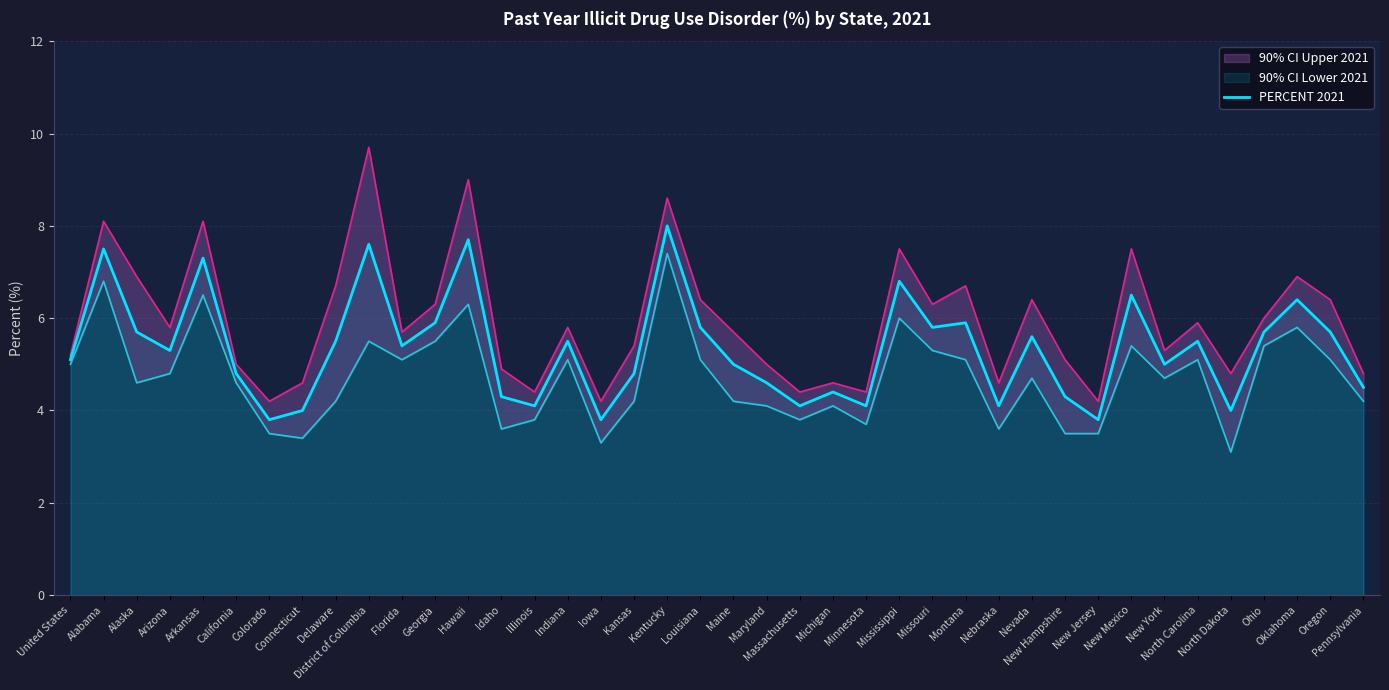

Reading left to right, list all the values displayed in this chart.

5.1	7.5	5.7	5.3	7.3	4.8	3.8	4.0	5.5	7.6	5.4	5.9	7.7	4.3	4.1	5.5	3.8	4.8	8.0	5.8	5.0	4.6	4.1	4.4	4.1	6.8	5.8	5.9	4.1	5.6	4.3	3.8	6.5	5.0	5.5	4.0	5.7	6.4	5.7	4.5